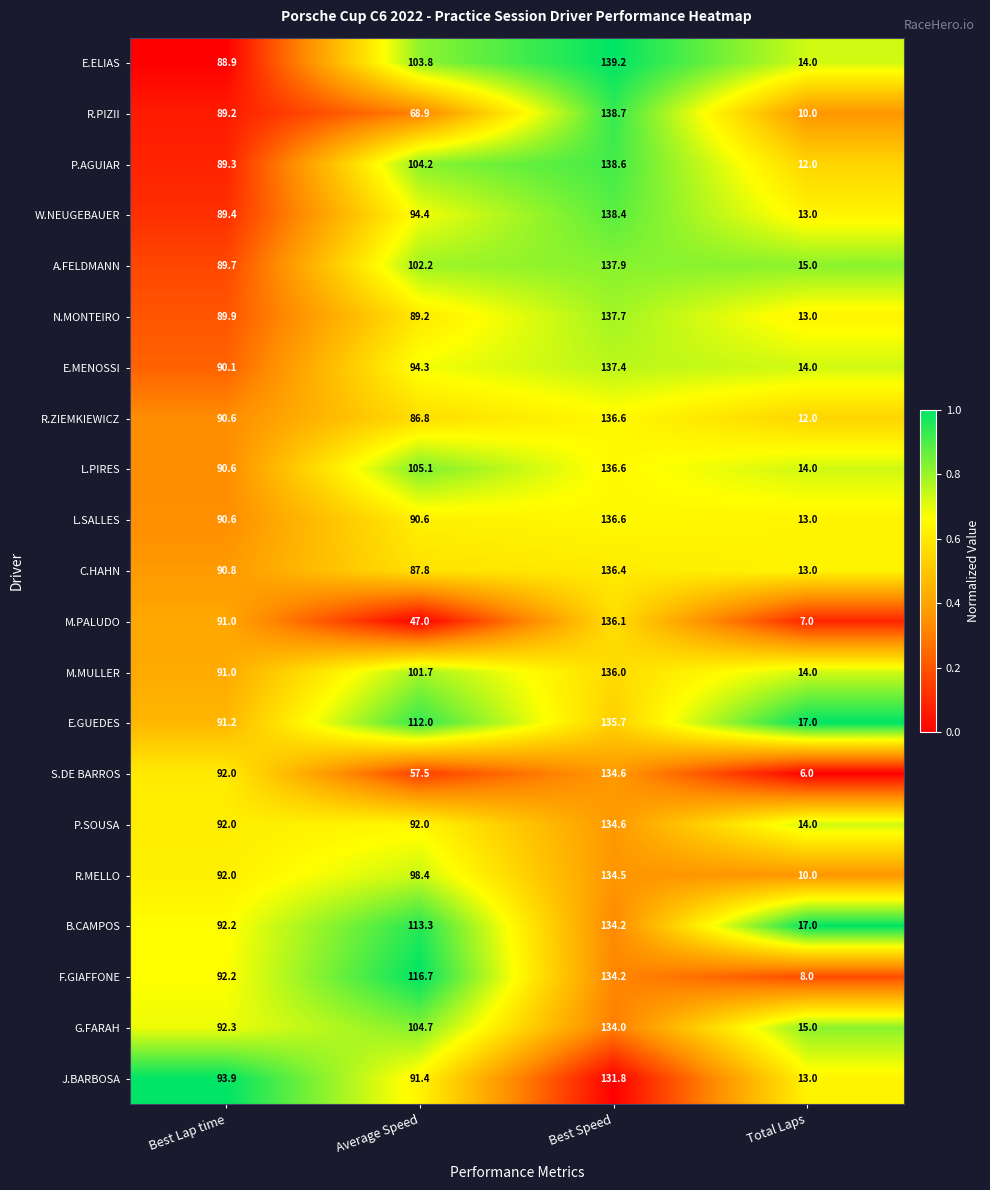

What is the maximum value shown in the chart?

139.2